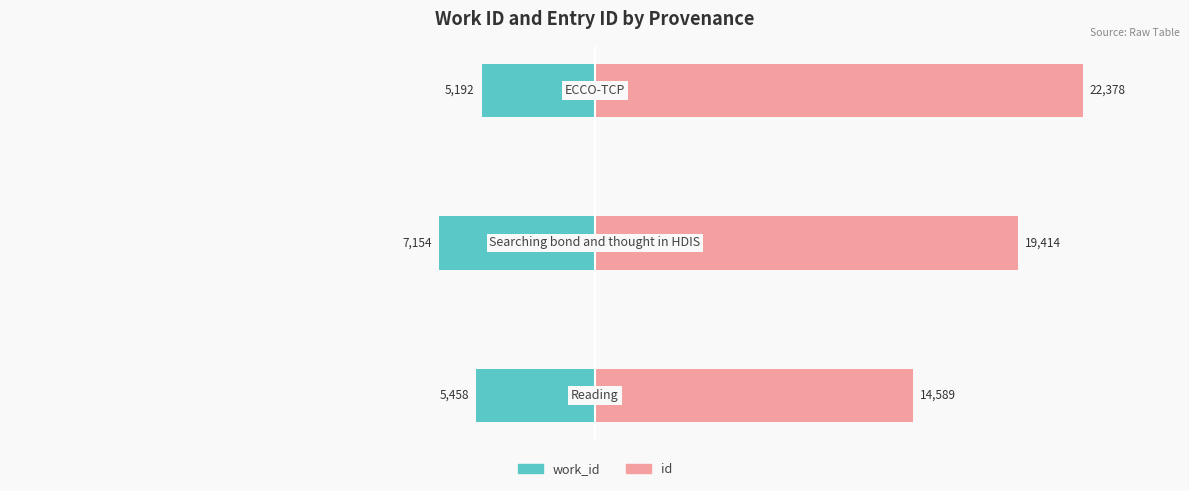

What are all the series names shown in the legend?

work_id, id